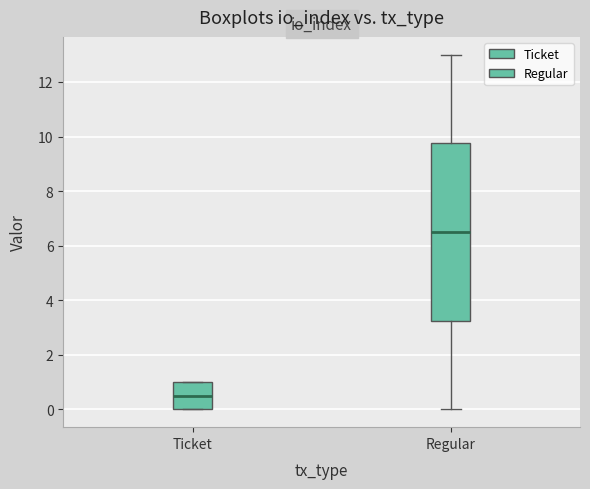

Reading left to right, transcribe this box plot: for each box, give where its median line is, the range the box spans, and where its two whiskers end, as read against the y-axis. The values are not printed on the chart, so give them approximately, as read against the axis.

Ticket: median 0.6, box 0.0 to 1.0, whiskers 0.0 to 1.0
Regular: median 6.6, box 3.2 to 9.8, whiskers 0.0 to 13.0